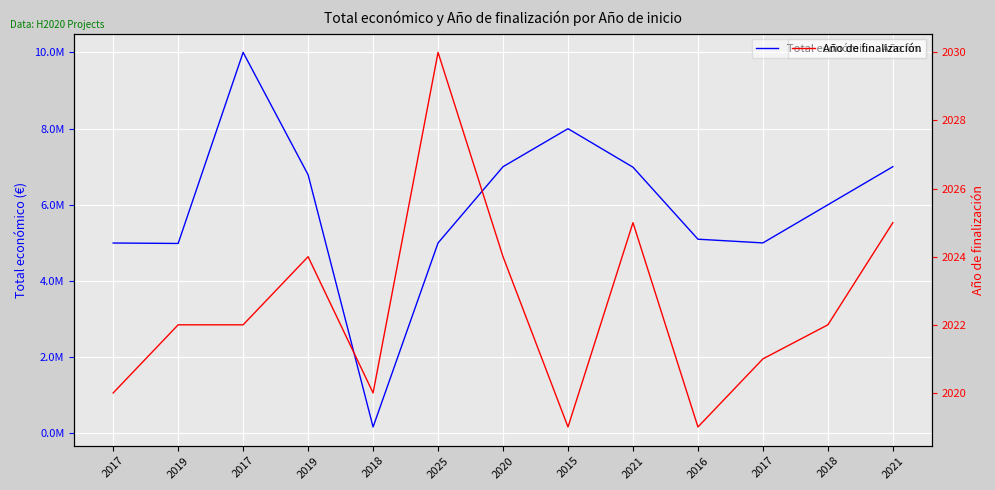

What is the average value of the Año de finalización series?

2023